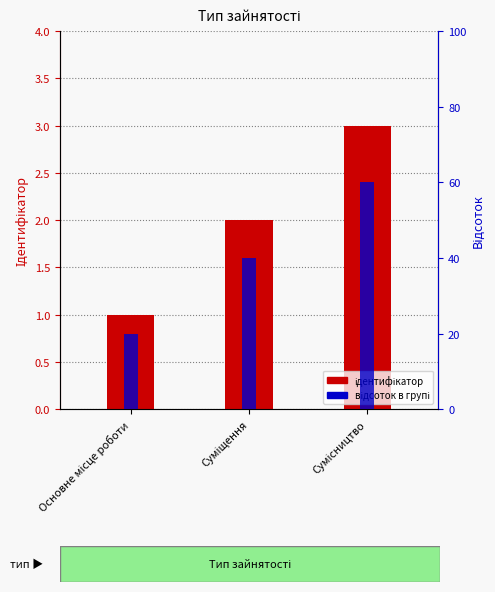

Does the chart contain stacked bars?

No